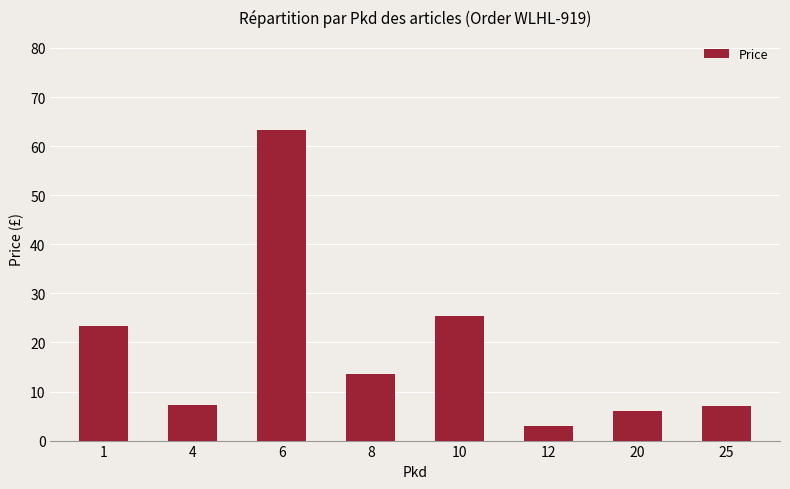

What is the value of the 6th bar from the left?

3.0